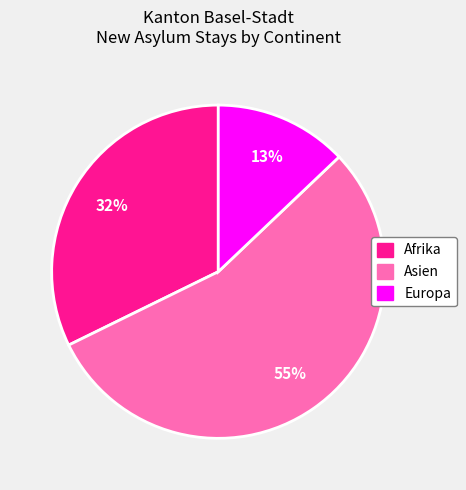

To the nearest percent, what is the average slice percentage?

33%